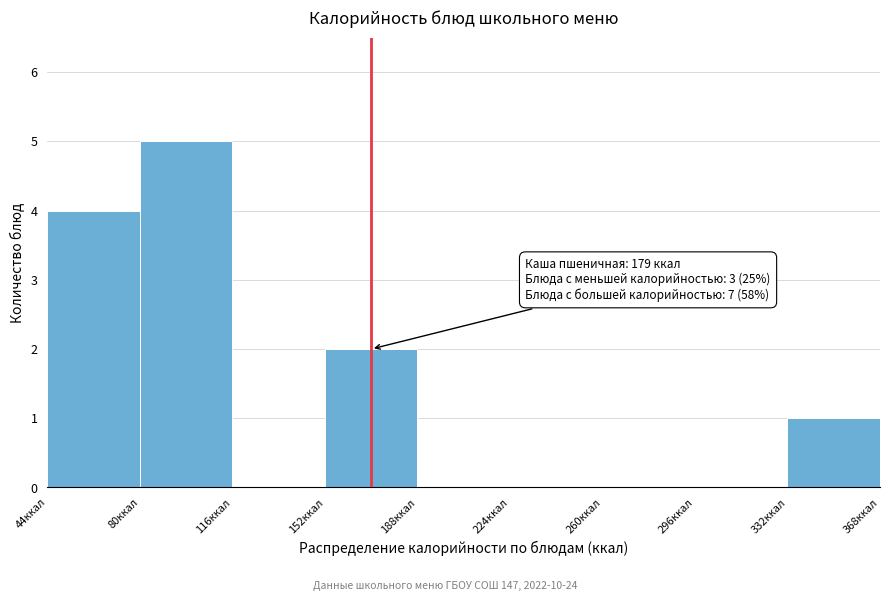

Which range on the x-axis has the tallest bar?

80 to 116